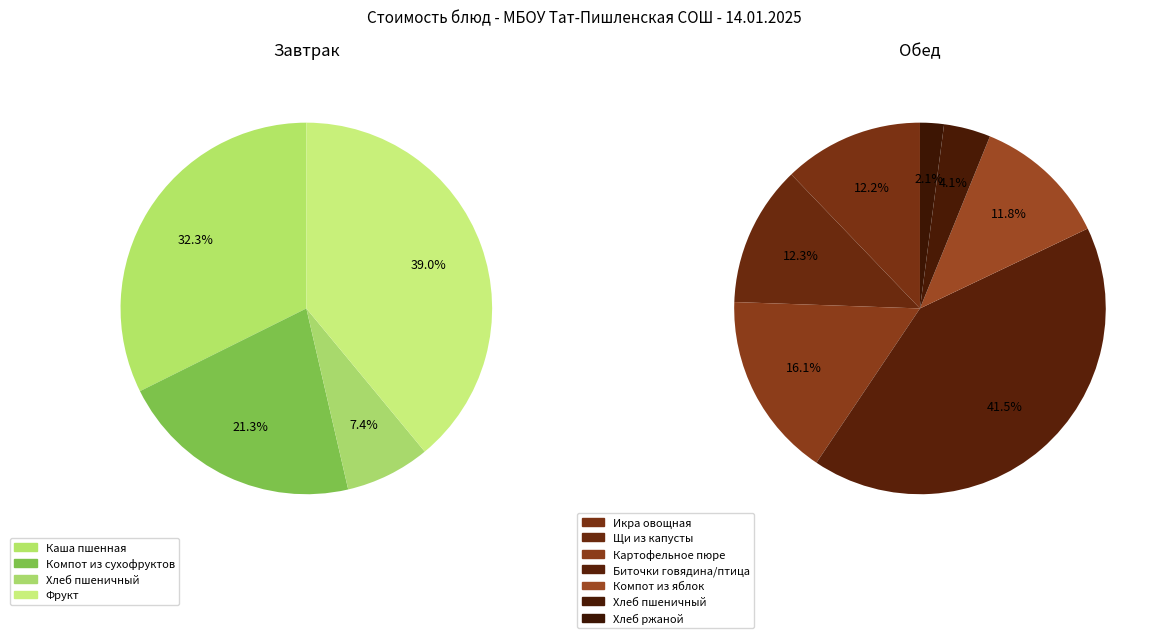

Between Компот из яблок and Фрукт (по штучно), which is larger?

Фрукт (по штучно)